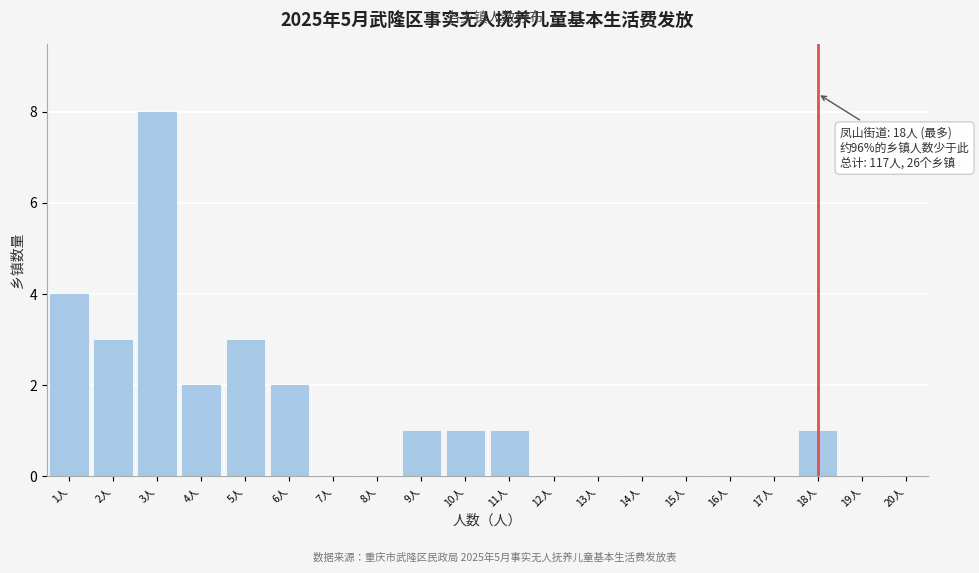

Over which range of the x-axis is the bar tallest?

2.5 to 3.5